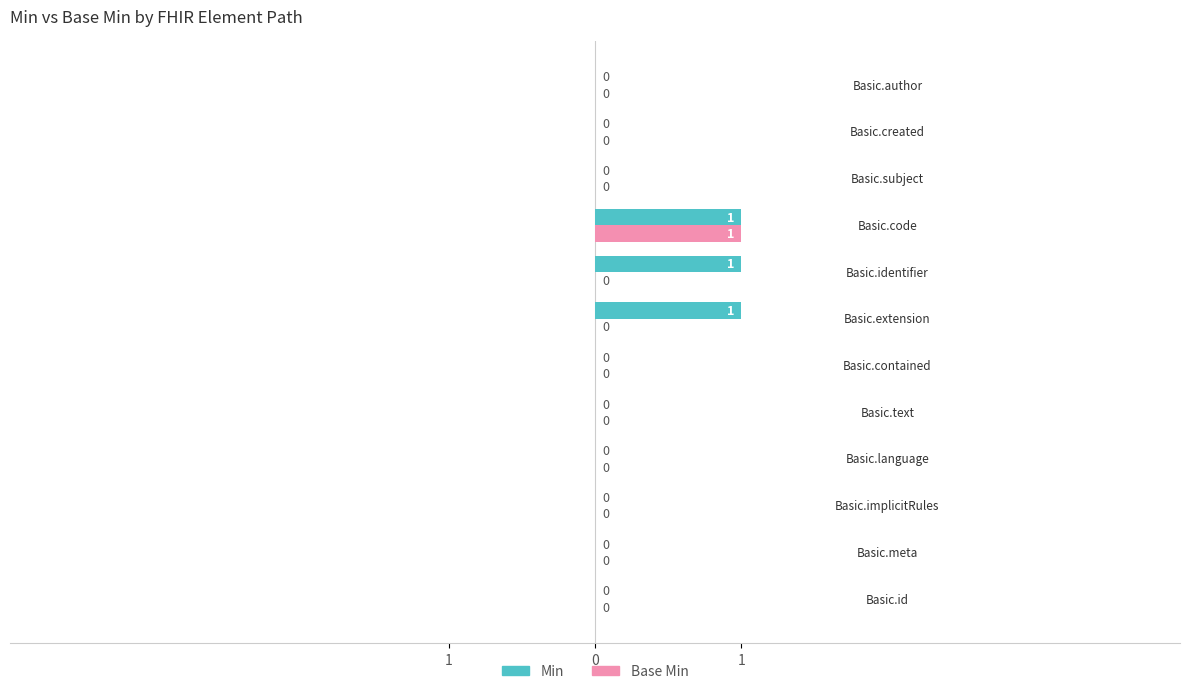

Rank the series by their average value, from highest to lowest.

Min, Base Min